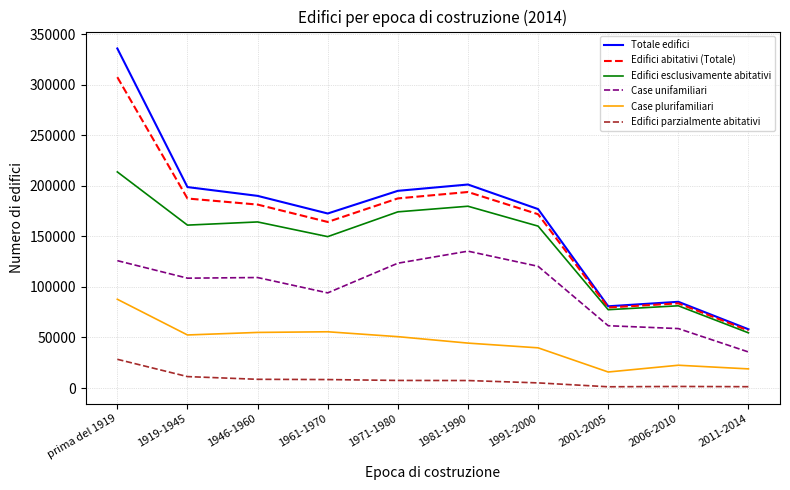

Between 1919-1945 and 1961-1970, which series saw the biggest shift?

Totale edifici